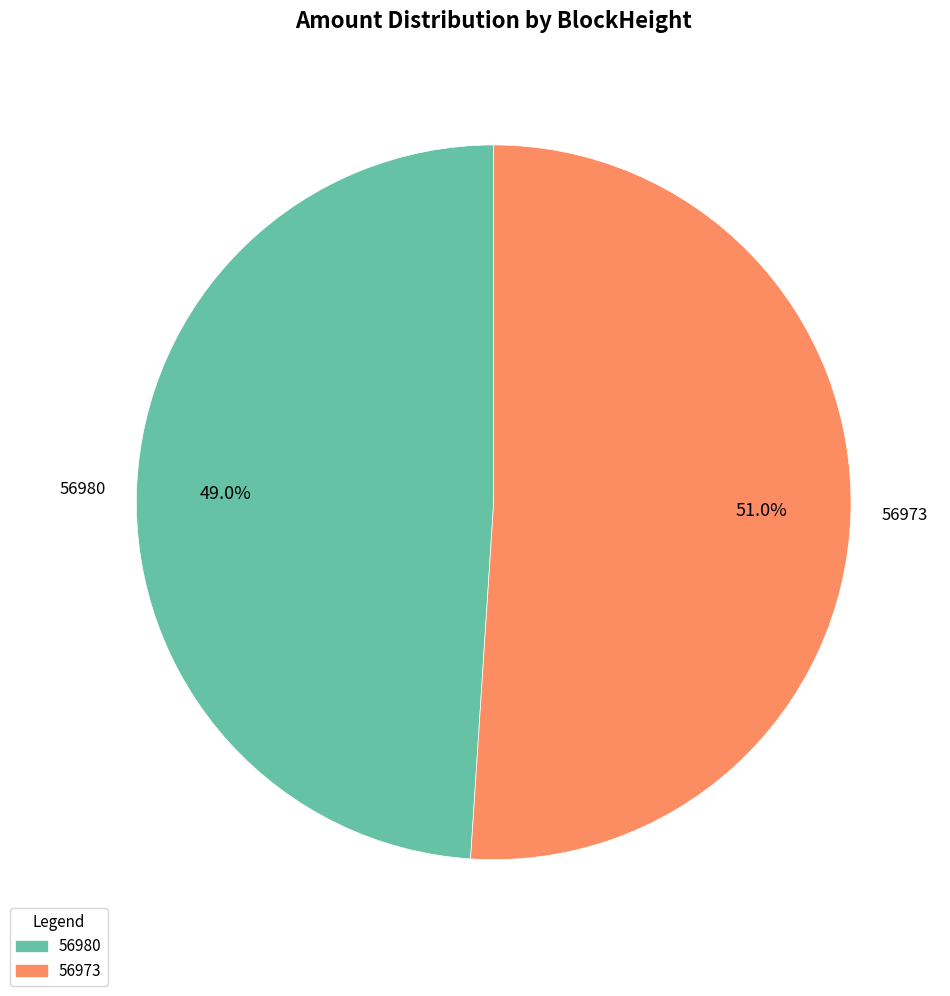

How many slices are in this pie chart?

2